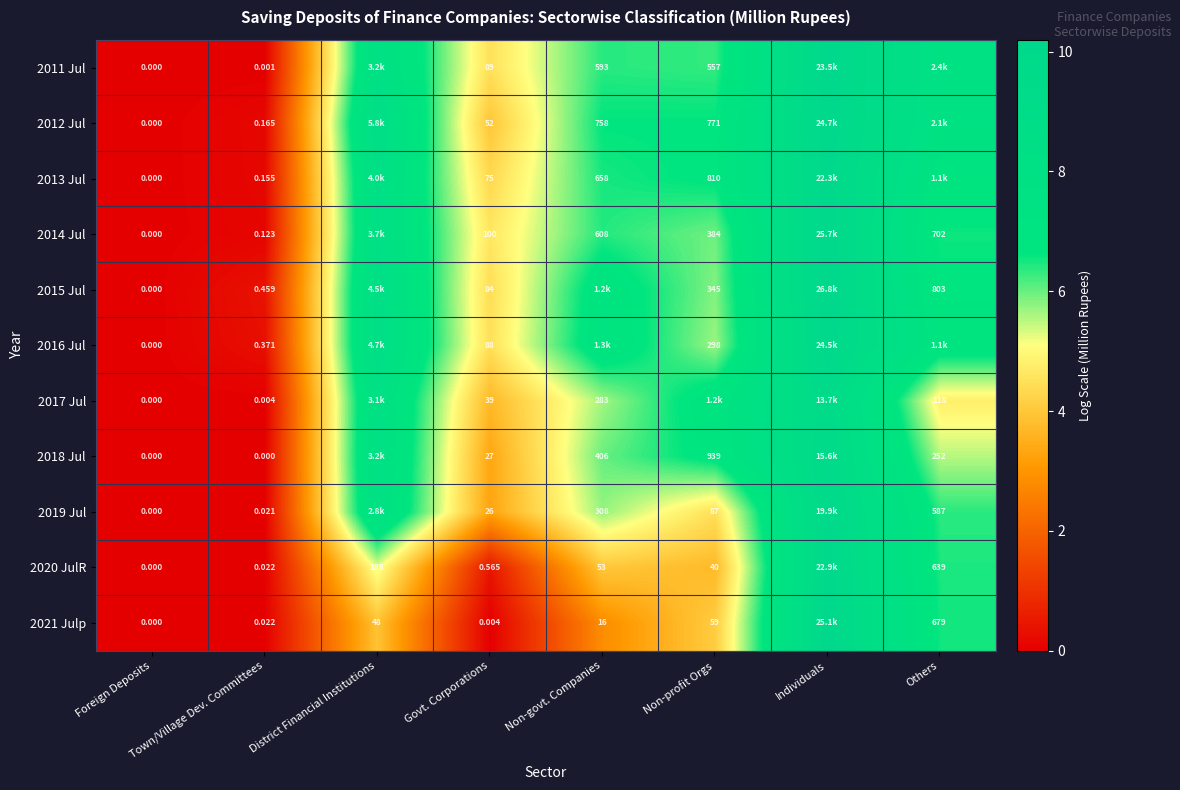

What is the approximate value of 2020 JulR at Non-govt. Companies?

4.0